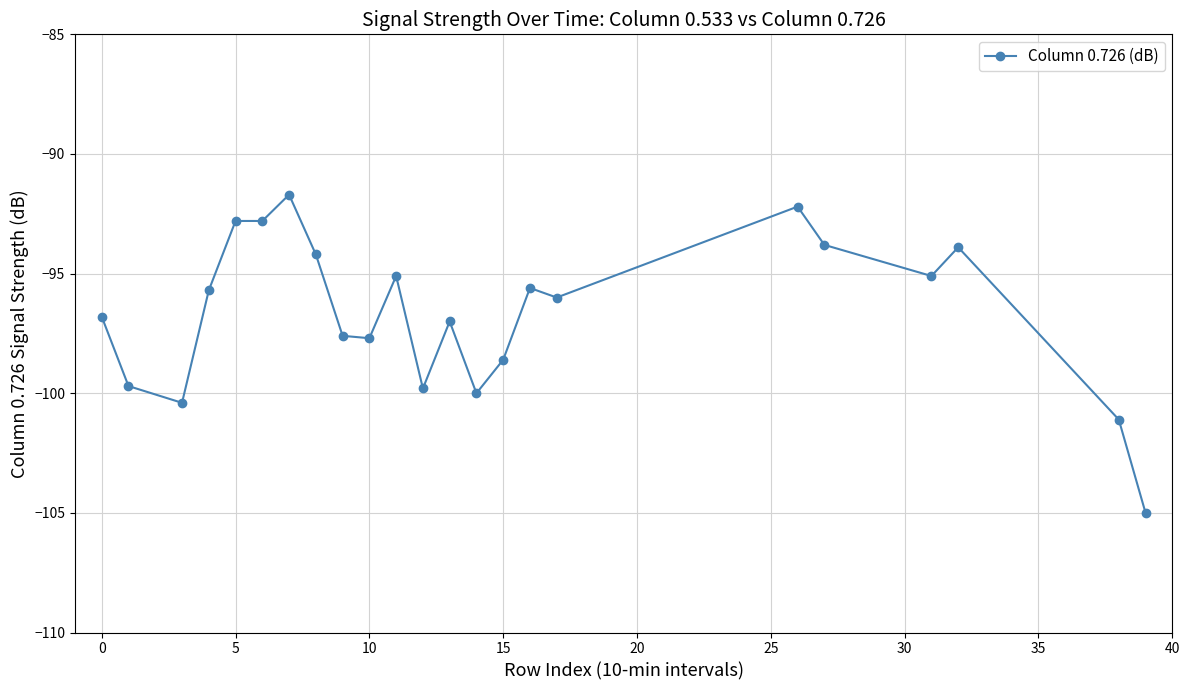

What is the value of the 8th point from the left?

-94.2